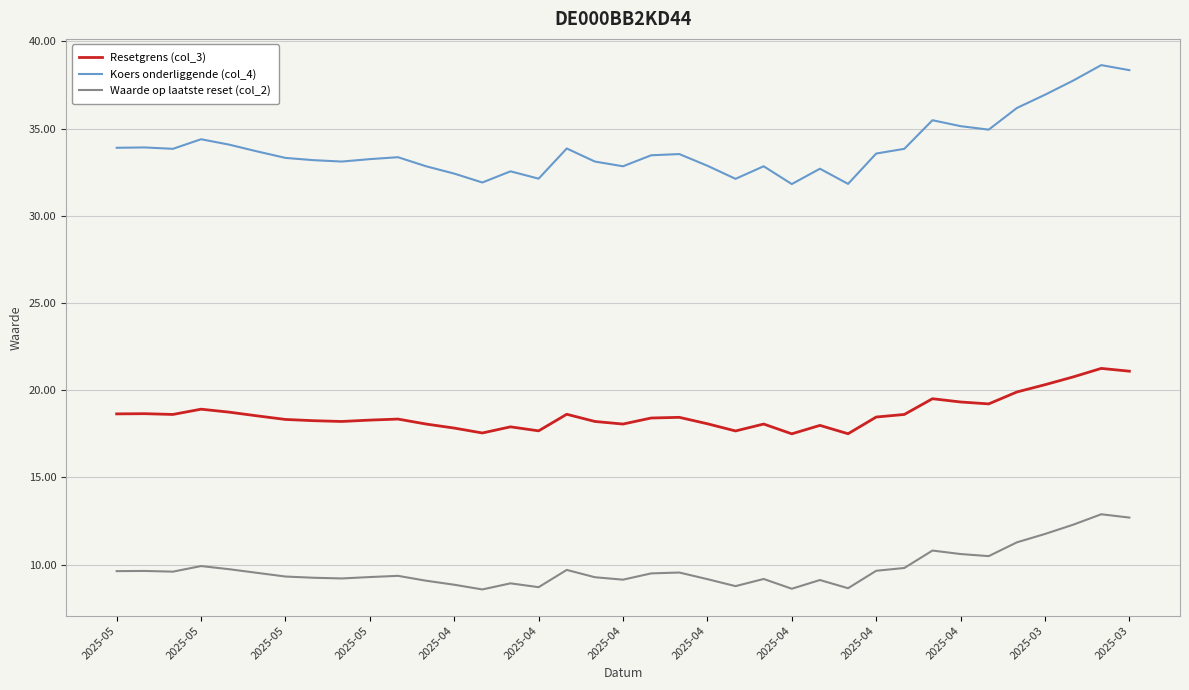

In Resetgrens (col_3), how many points are lower than both neighbors (excluding endpoints)?

9